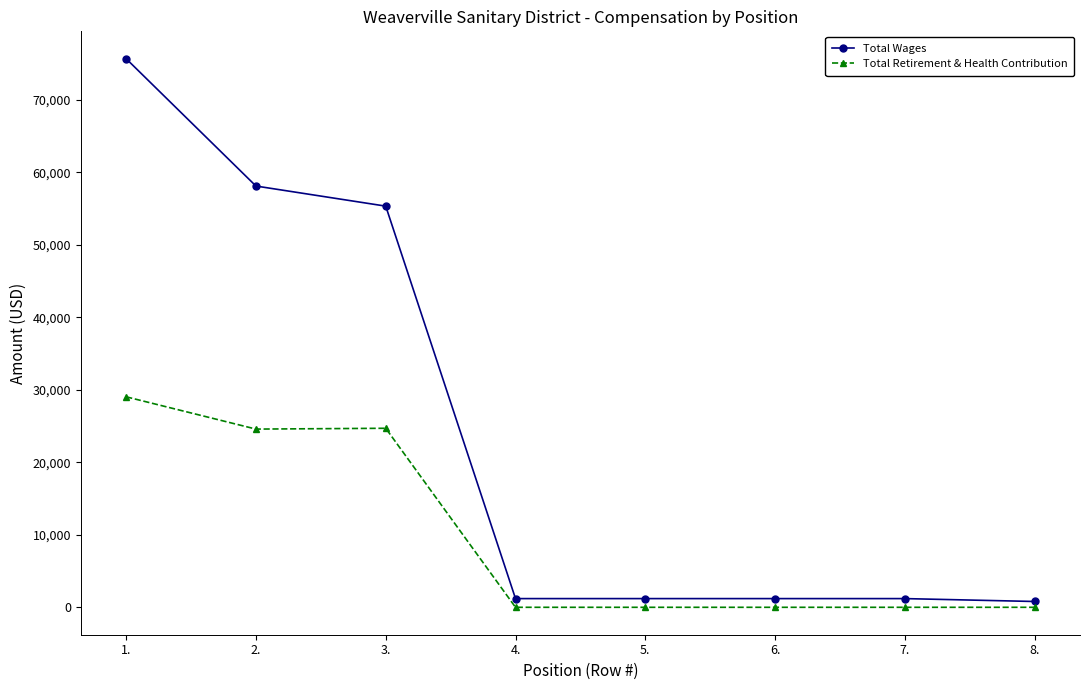

Which series has the largest range (max minus min)?

Total Wages